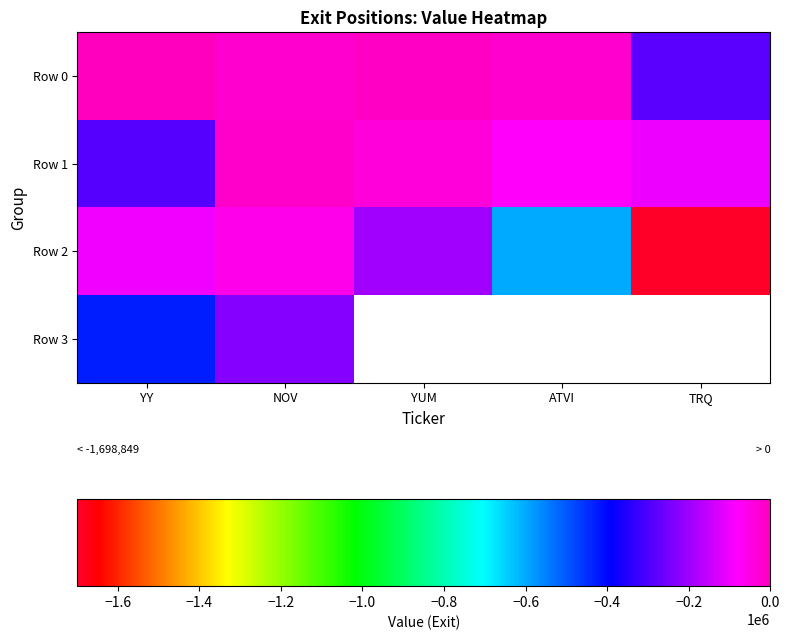

At how many categories does at least one series exceed -1611861?

5